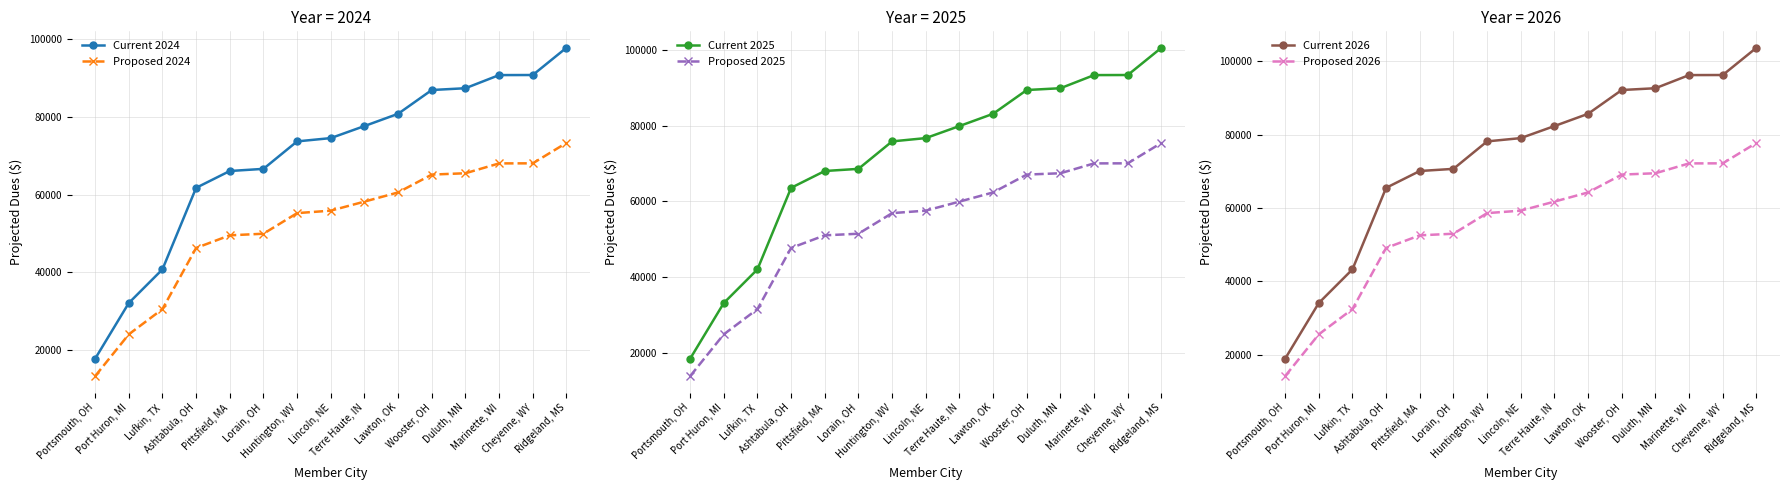

What is the minimum value shown in the chart?

13388.1